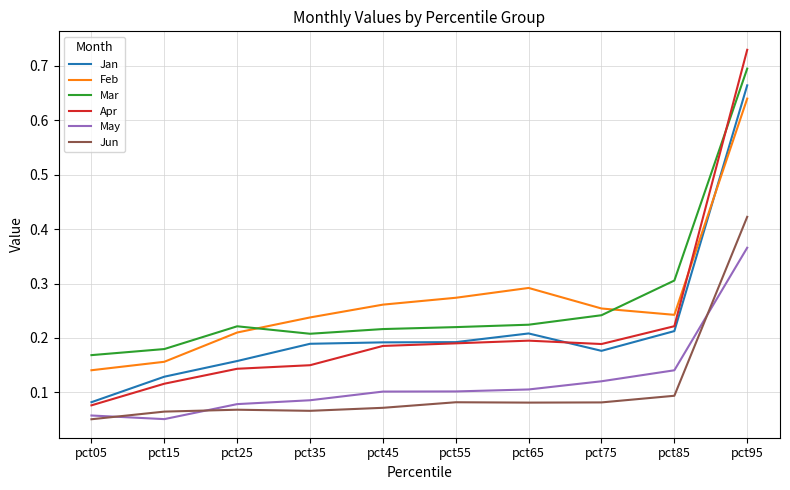

Between pct85 and pct95, which series saw the biggest shift?

Apr